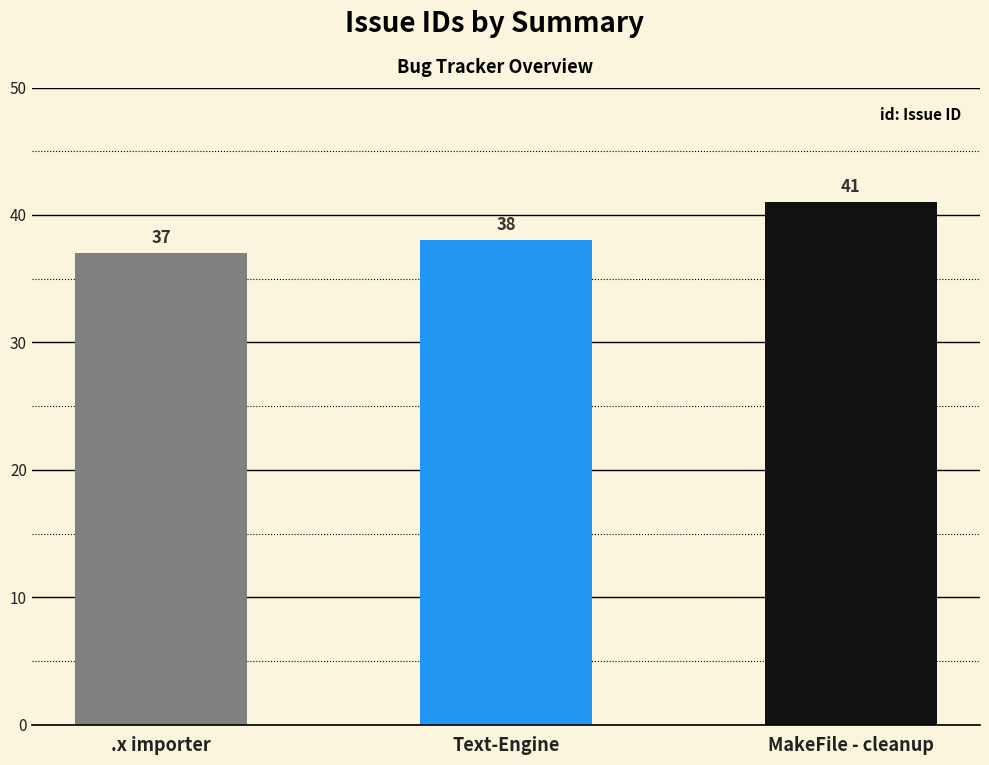

What is the change in value from .x importer to Text-Engine?

+1